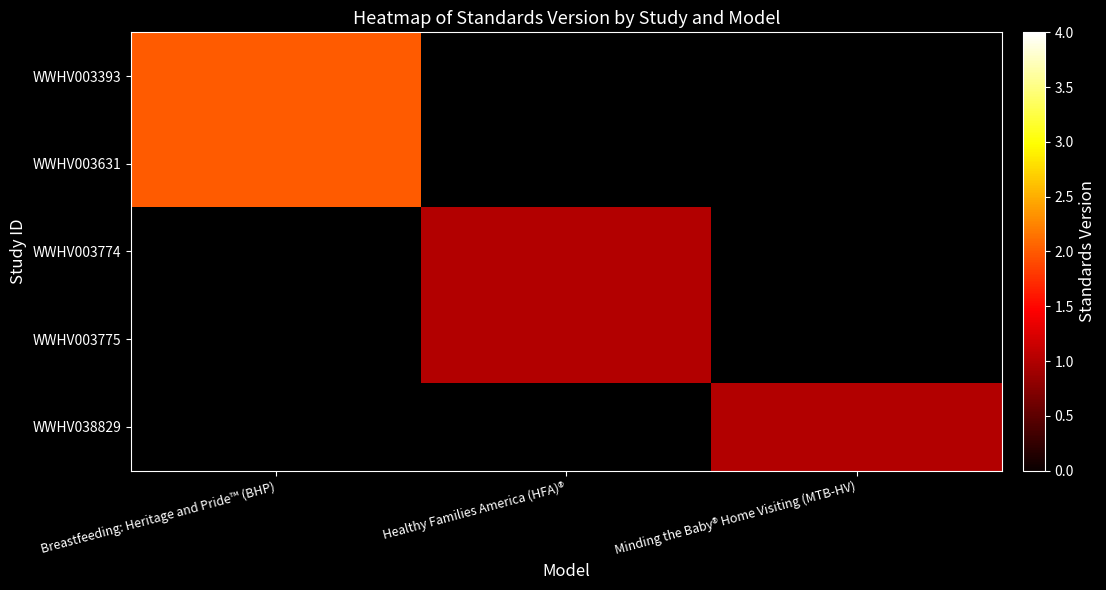

List the series in order of their overall mean, highest first.

WWHV003393, WWHV003631, WWHV003774, WWHV003775, WWHV038829